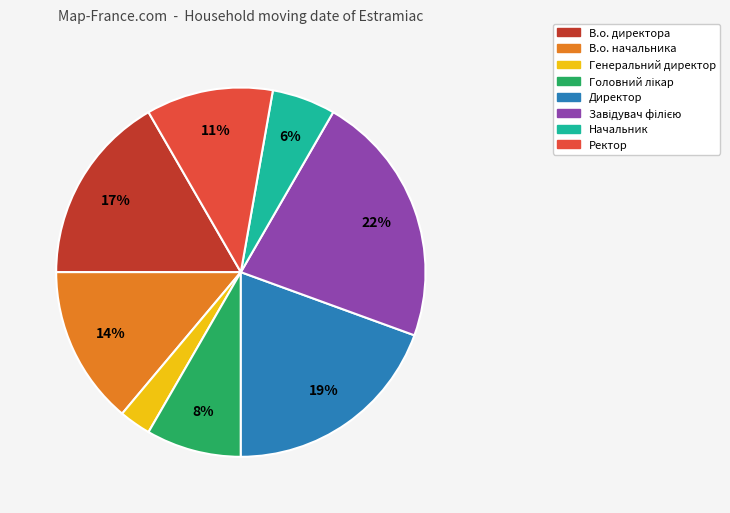

To the nearest percent, what is the difference between the Генеральний директор and В.о. директора slice percentages?

14%